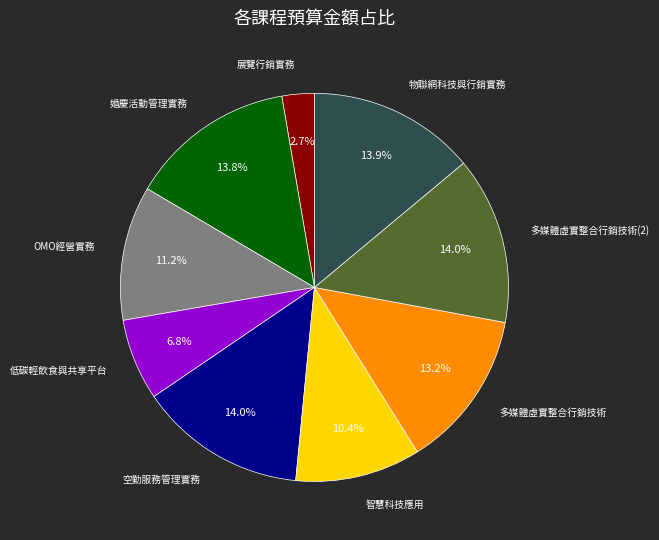

Is there a majority slice in this chart?

No